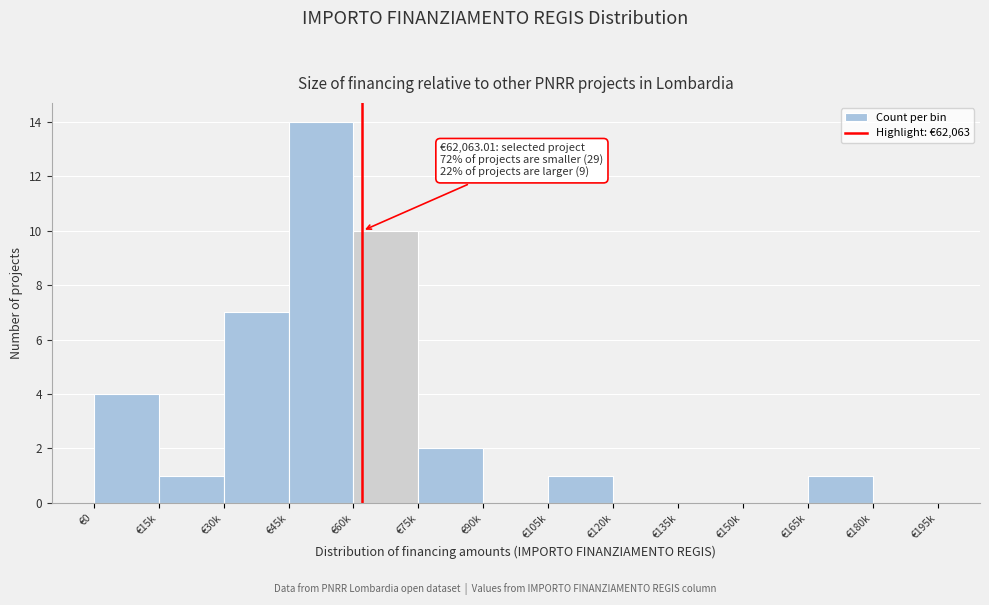

Reading right to left, extract all data points from this chart.

€180k=0	€165k=1	€150k=0	€135k=0	€120k=0	€105k=1	€90k=0	€75k=2	€60k=10	€45k=14	€30k=7	€15k=1	€0=4